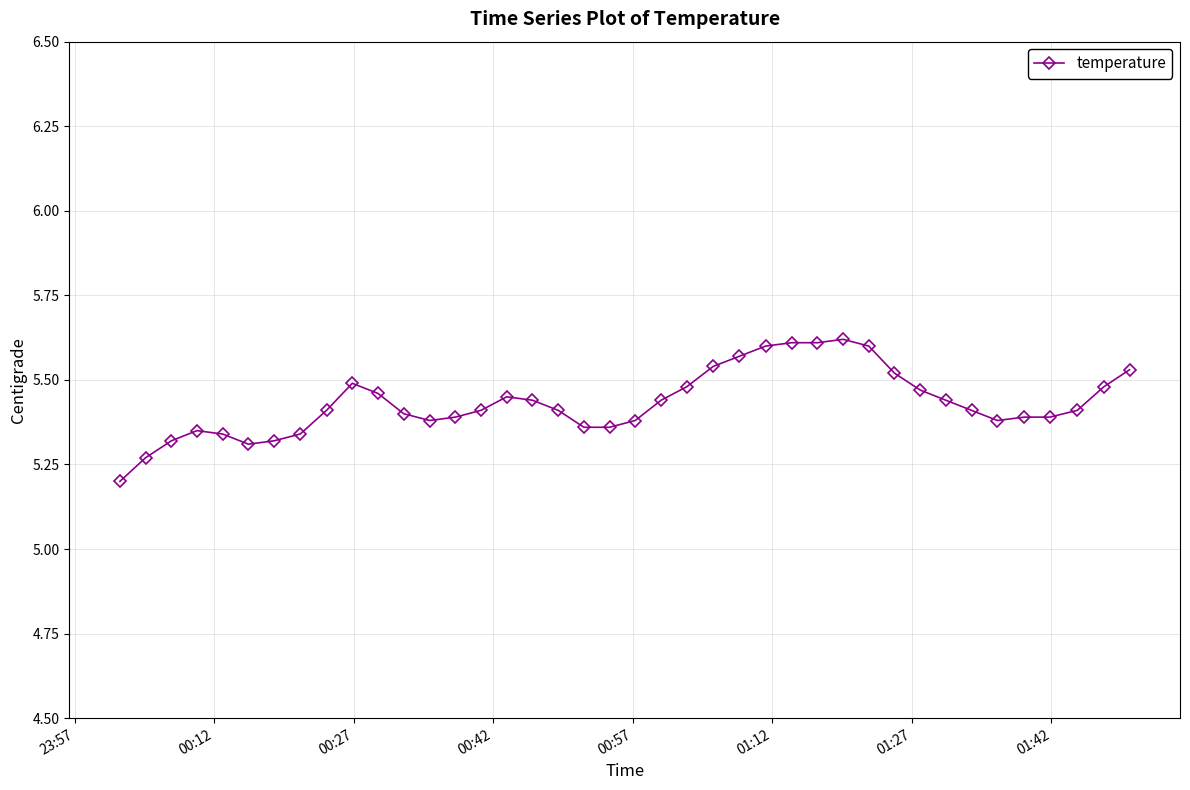

What is the sum of all values?

217.3